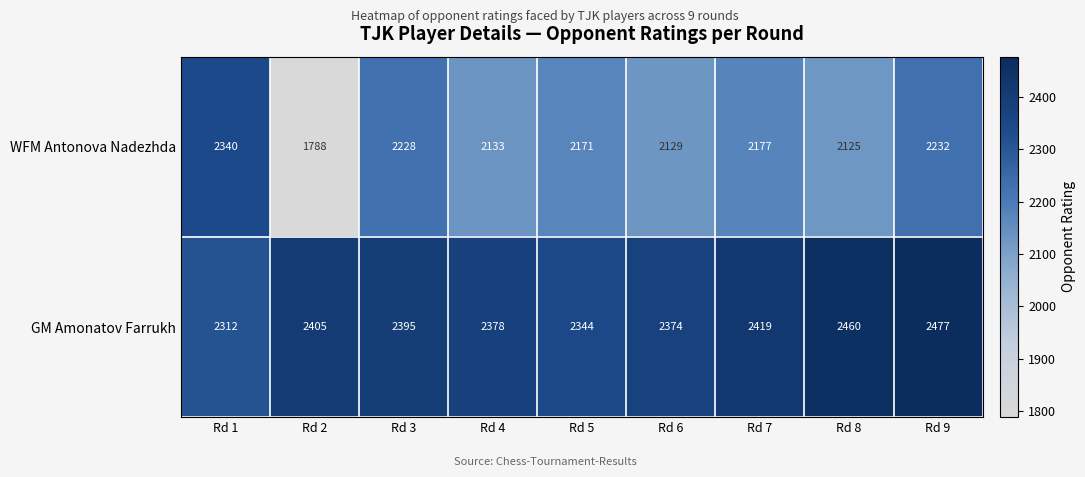

Reading right to left, what are all the values shown in this chart?

WFM Antonova Nadezhda: Rd 9=2232	Rd 8=2125	Rd 7=2177	Rd 6=2129	Rd 5=2171	Rd 4=2133	Rd 3=2228	Rd 2=1788	Rd 1=2340
GM Amonatov Farrukh: Rd 9=2477	Rd 8=2460	Rd 7=2419	Rd 6=2374	Rd 5=2344	Rd 4=2378	Rd 3=2395	Rd 2=2405	Rd 1=2312